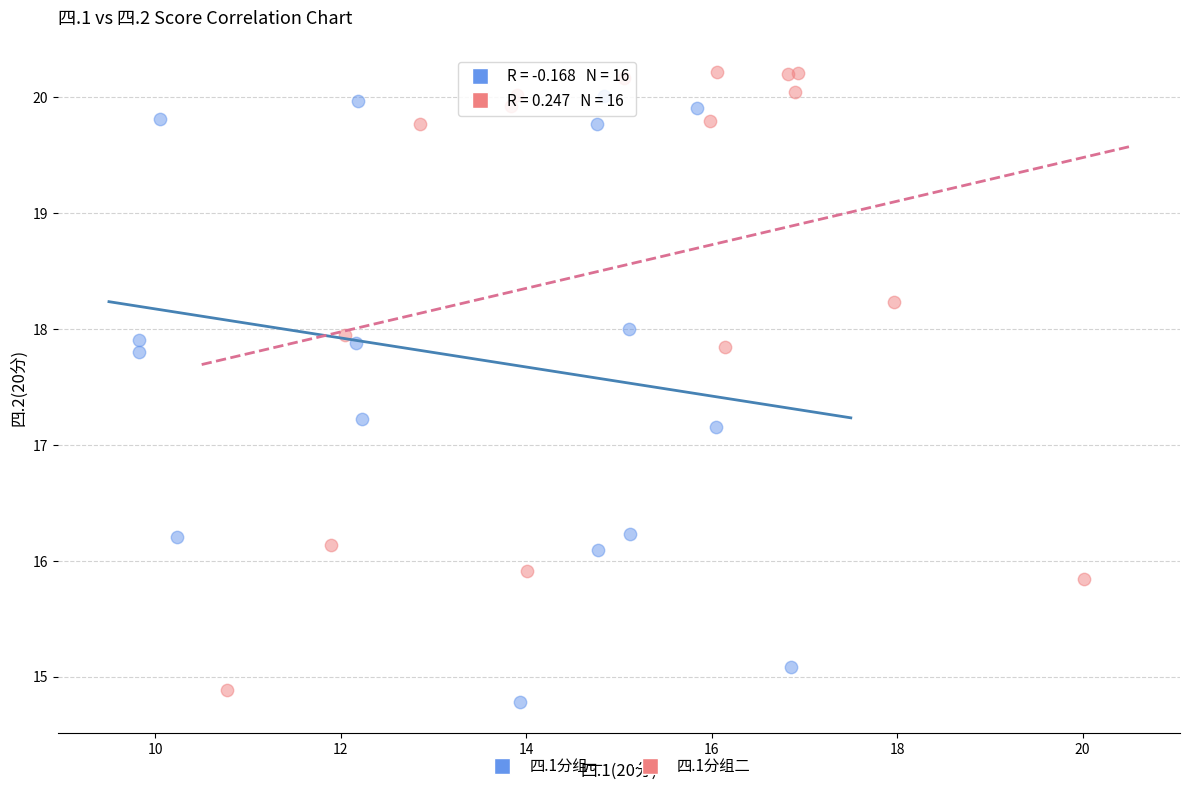

What are all the series names shown in the legend?

四.1分组一, 四.1分组二